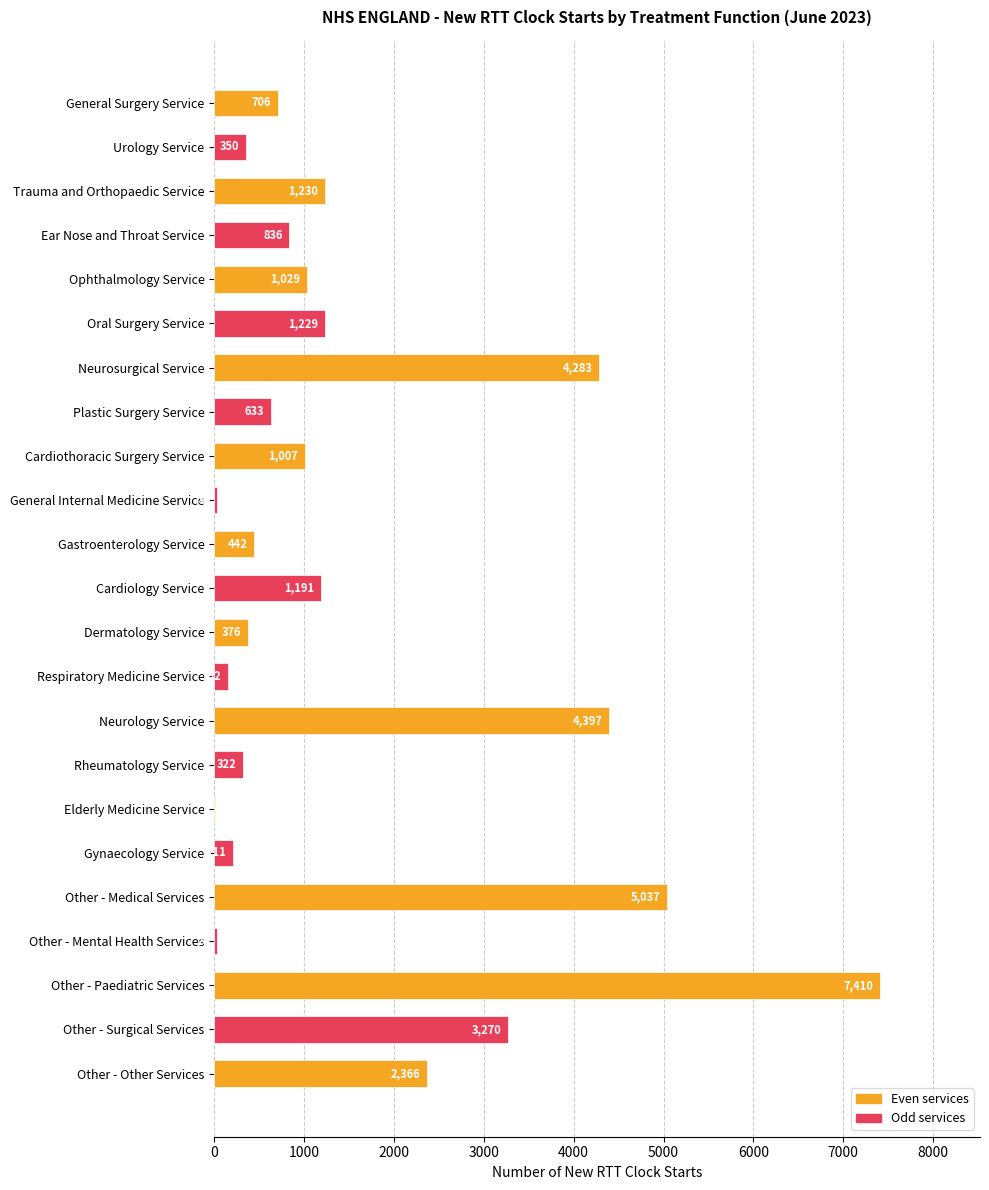

Reading top to bottom, transcribe all the data shown in this chart.

General Surgery Service=706	Urology Service=350	Trauma and Orthopaedic Service=1230	Ear Nose and Throat Service=836	Ophthalmology Service=1029	Oral Surgery Service=1229	Neurosurgical Service=4283	Plastic Surgery Service=633	Cardiothoracic Surgery Service=1007	General Internal Medicine Service=33	Gastroenterology Service=442	Cardiology Service=1191	Dermatology Service=376	Respiratory Medicine Service=152	Neurology Service=4397	Rheumatology Service=322	Elderly Medicine Service=7	Gynaecology Service=211	Other - Medical Services=5037	Other - Mental Health Services=28	Other - Paediatric Services=7410	Other - Surgical Services=3270	Other - Other Services=2366